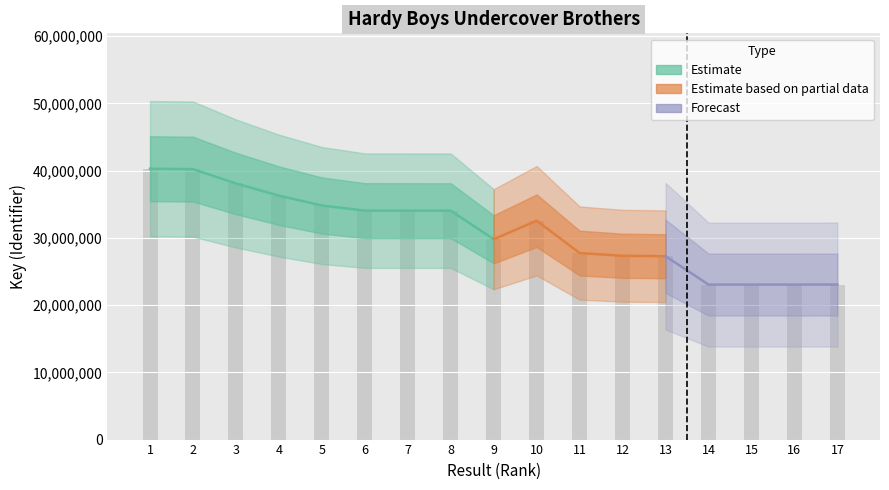

What is the change in value from 1 to 3?

-2187773